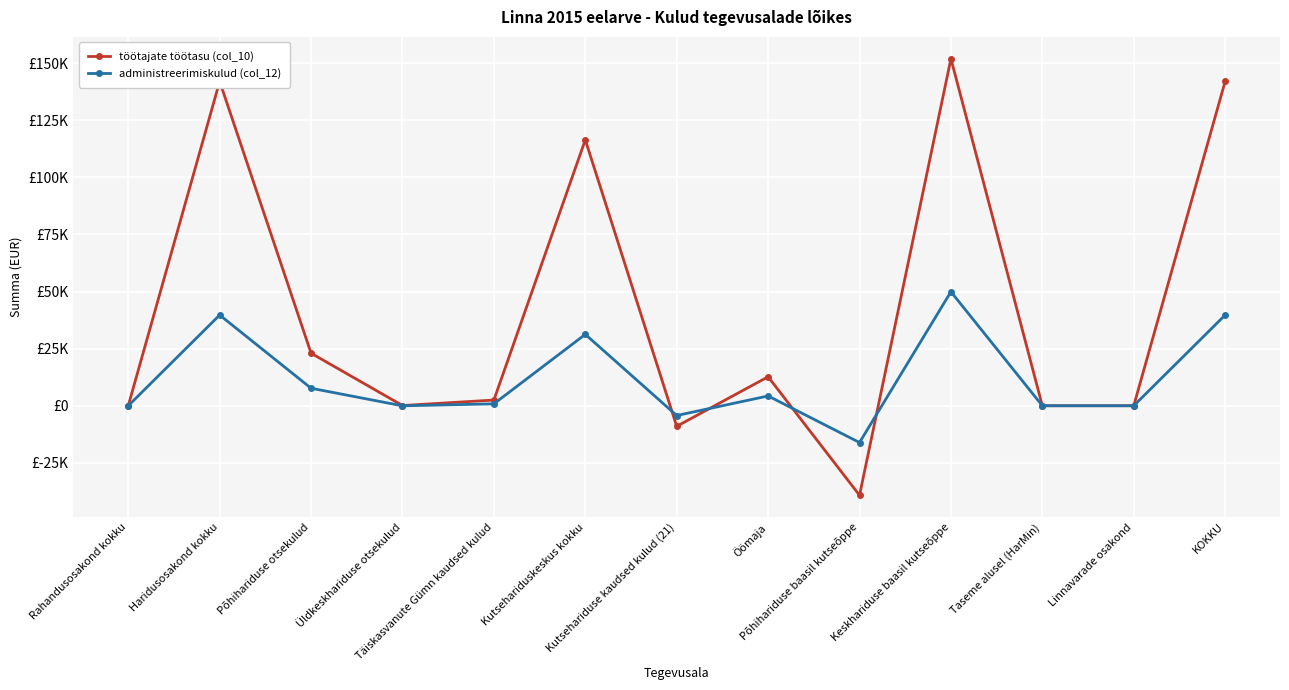

List the series in order of their peak value, lowest first.

administreerimiskulud (col_12), töötajate töötasu (col_10)